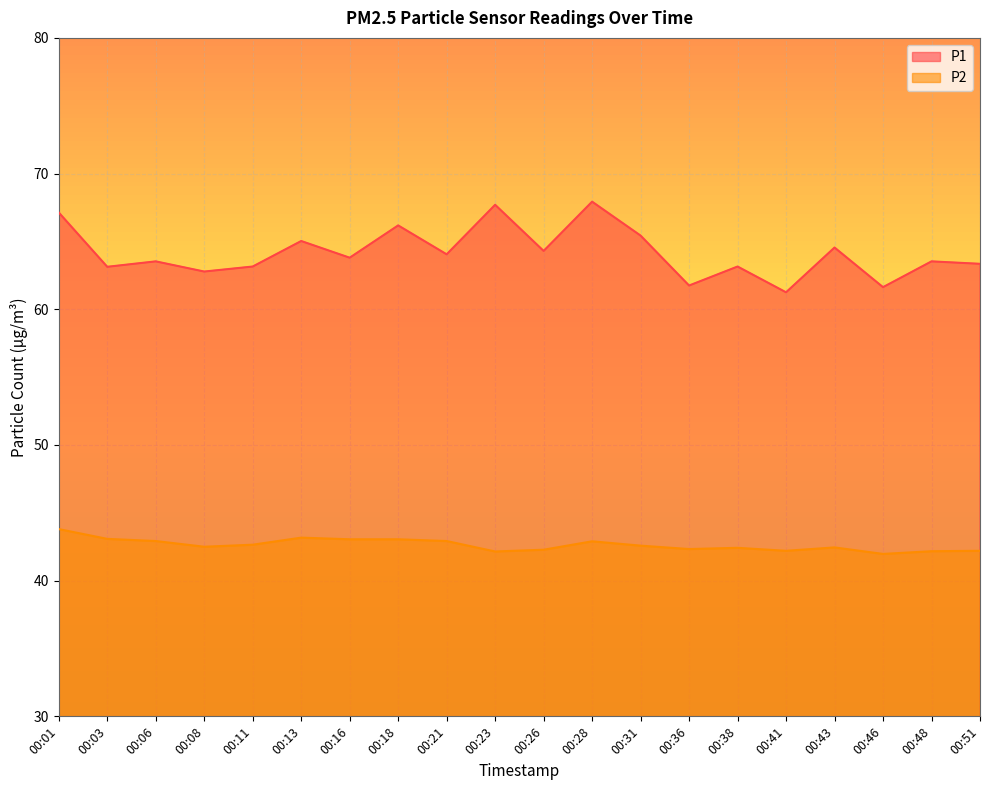

Which category has the lowest value in the P2 series?

00:46